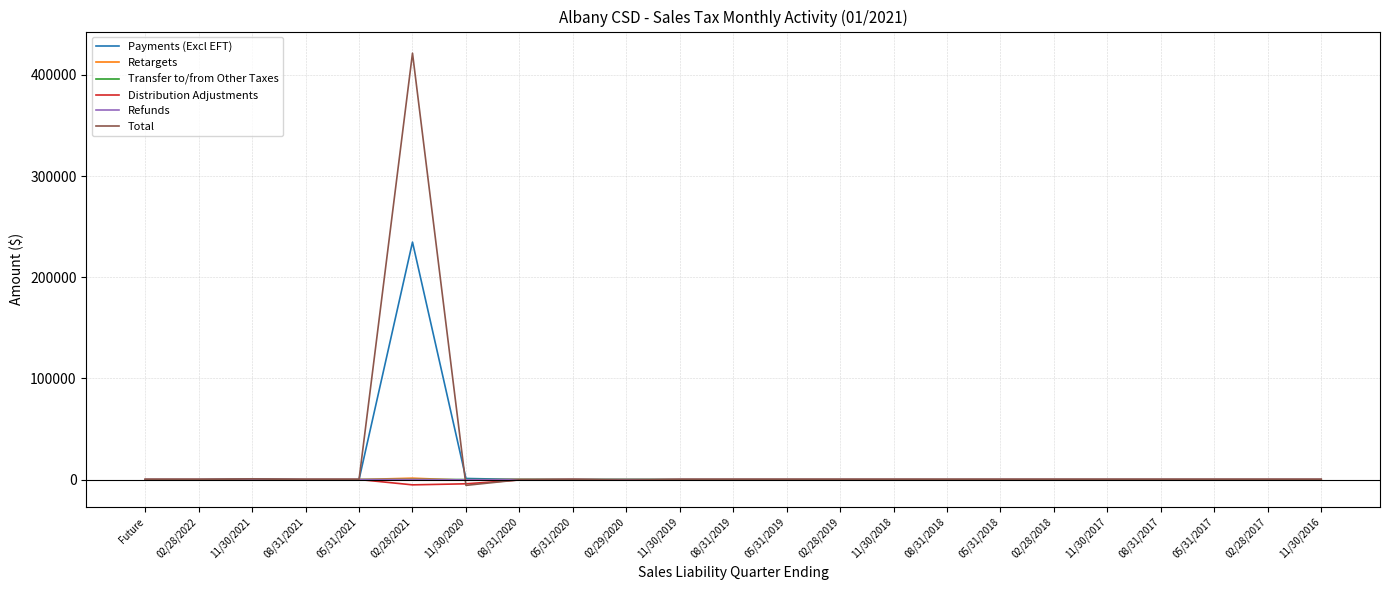

The Total series shows 0.0 at 05/31/2017. True or false?

True